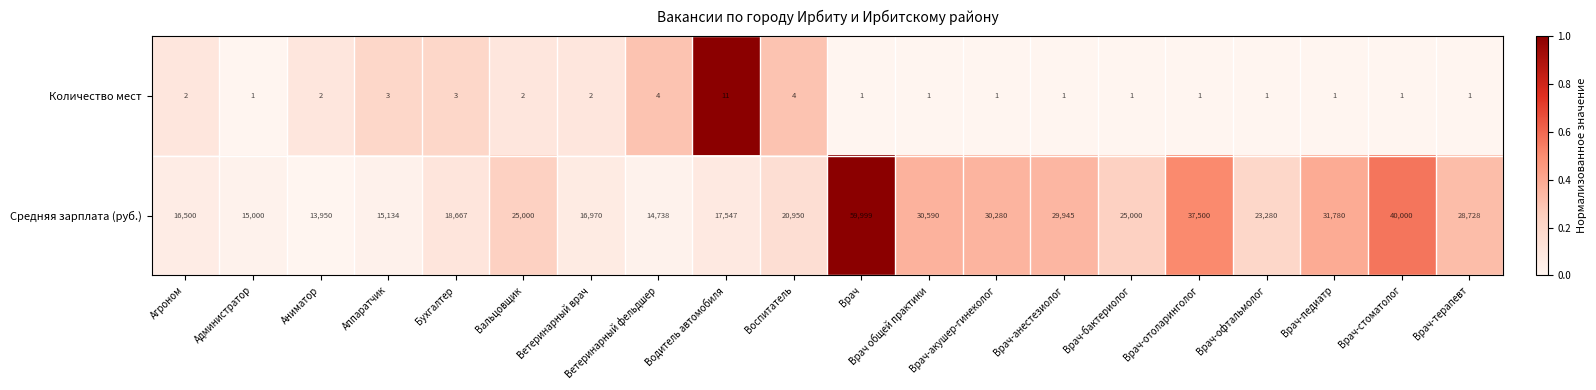

List the series in order of their peak value, highest first.

Средняя зарплата (руб.), Количество мест